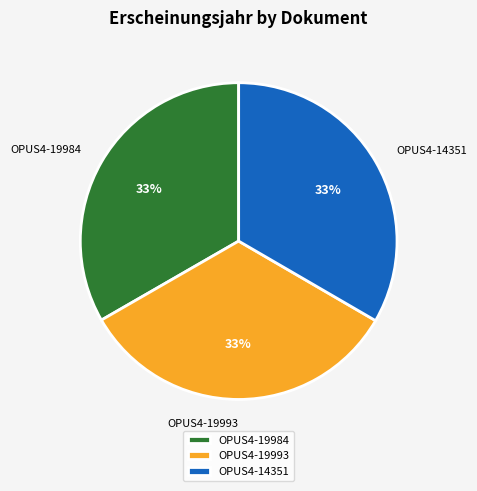

Is there any slice that represents more than half of the pie?

No